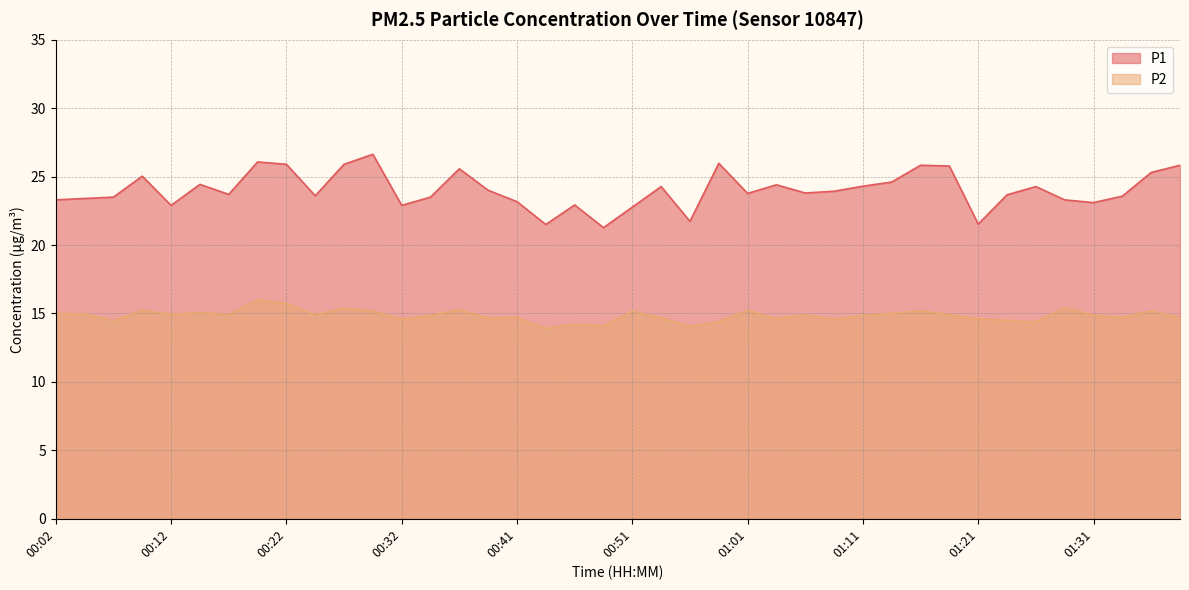

Is the value of P2 at 00:22 greater than the value of P1 at 00:46?

No